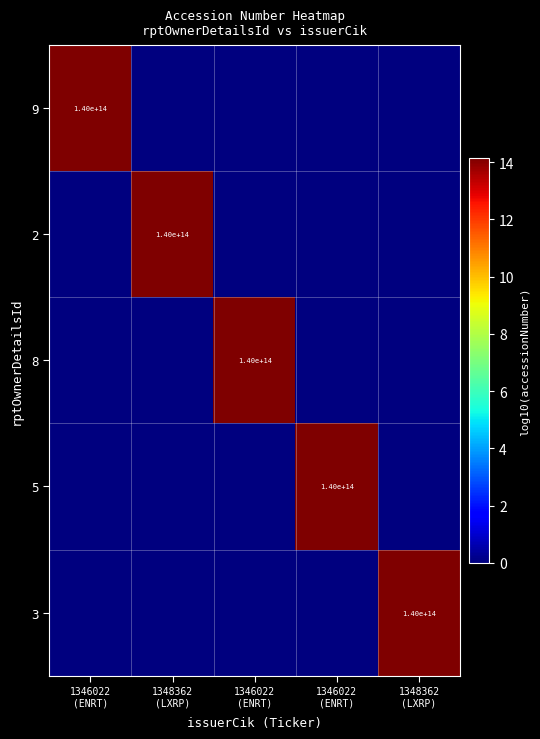

How many values in 5 are above zero?

1